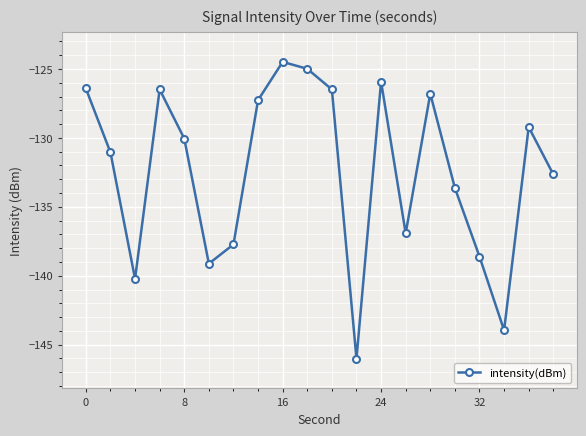

True or false: the data has more than 1 interior local peaks.

True